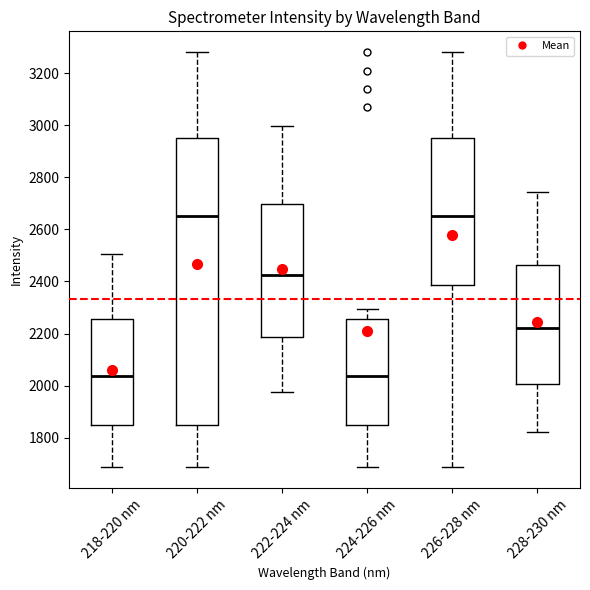

Reading left to right, read every box against the y-axis: the position of its median line, the range the box covers, and the ends of its whiskers. The values are not printed on the chart, so give them approximately, as read against the axis.

218-220 nm: median 2040, box 1840 to 2260, whiskers 1680 to 2500
220-222 nm: median 2660, box 1840 to 2940, whiskers 1680 to 3280
222-224 nm: median 2420, box 2180 to 2700, whiskers 1980 to 3000
224-226 nm: median 2040, box 1840 to 2260, whiskers 1680 to 2300
226-228 nm: median 2660, box 2380 to 2940, whiskers 1680 to 3280
228-230 nm: median 2220, box 2000 to 2460, whiskers 1820 to 2740